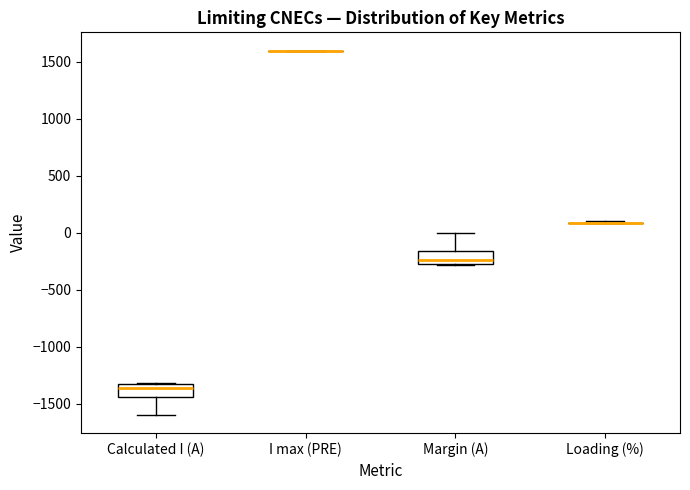

Reading left to right, read every box against the y-axis: the position of its median line, the range the box covers, and the ends of its whiskers. The values are not printed on the chart, so give them approximately, as read against the axis.

Calculated I (A): median -1350 (just below the box's upper edge), box -1450 to -1350, whiskers -1600 to -1300
I max (PRE): box collapsed to a line at 1600, whiskers 1600 to 1600
Margin (A): median -250 (just above the box's lower edge), box -250 to -150, whiskers -300 to 0
Loading (%): box collapsed to a line at 100, whiskers 100 to 100